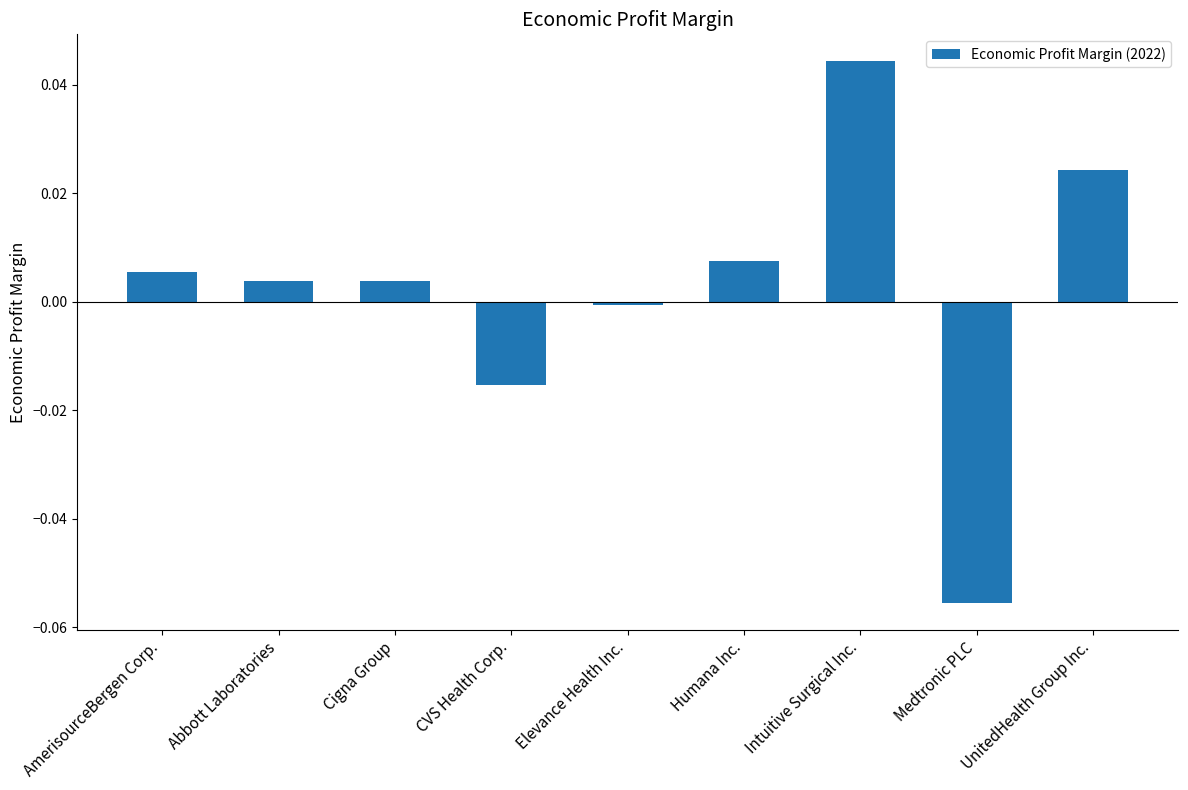

Does the chart contain stacked bars?

No